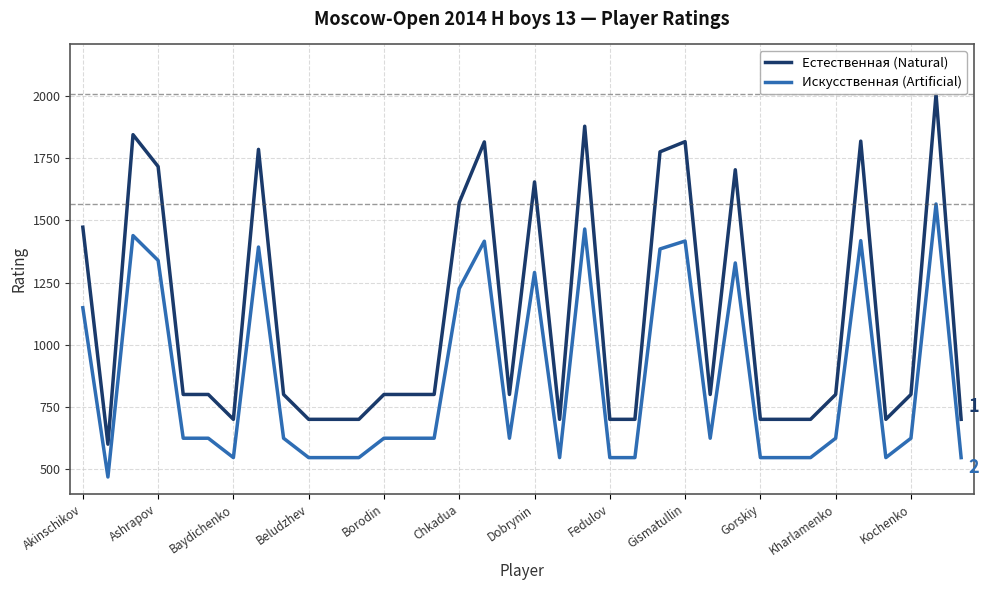

True or false: Искусственная (Artificial) and Естественная (Natural) cross at least once.

False